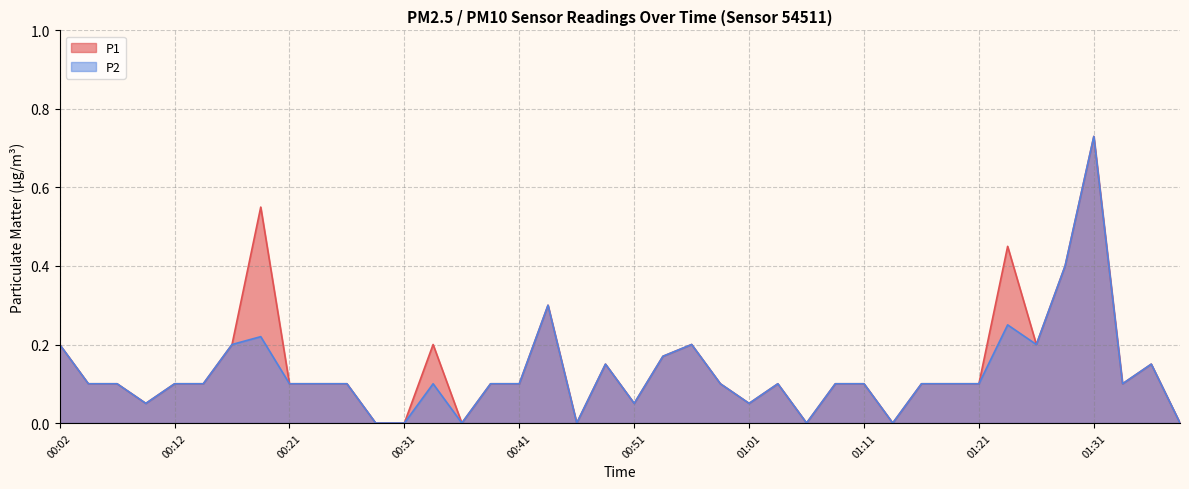

In P2, how many points are higher than both neighbors (excluding endpoints)?

9